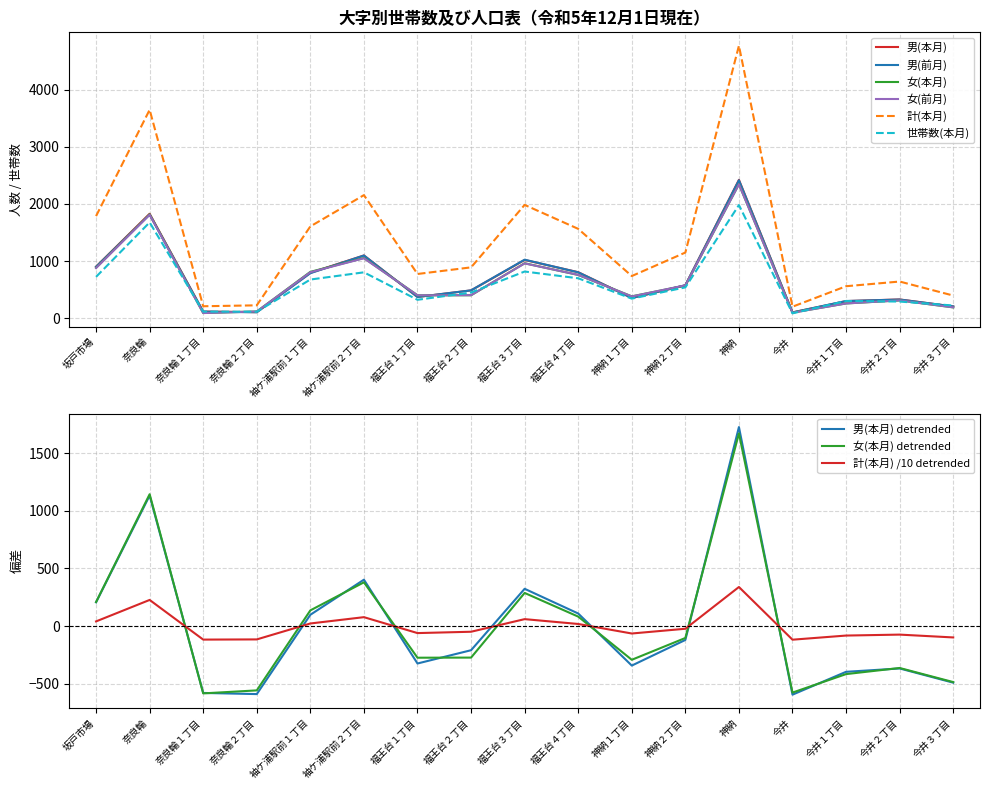

What is the value of the 計(本月) point at the 2nd from the left?

3646